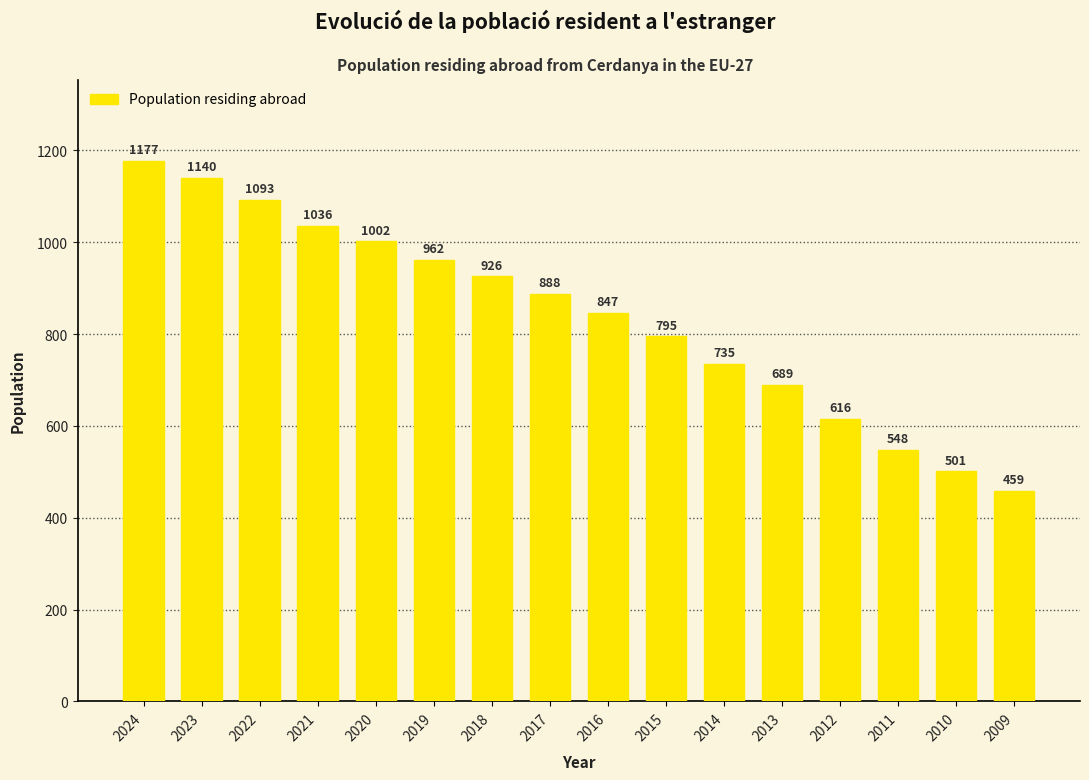

What is the sum of the values at 2019 and 2020?

1964